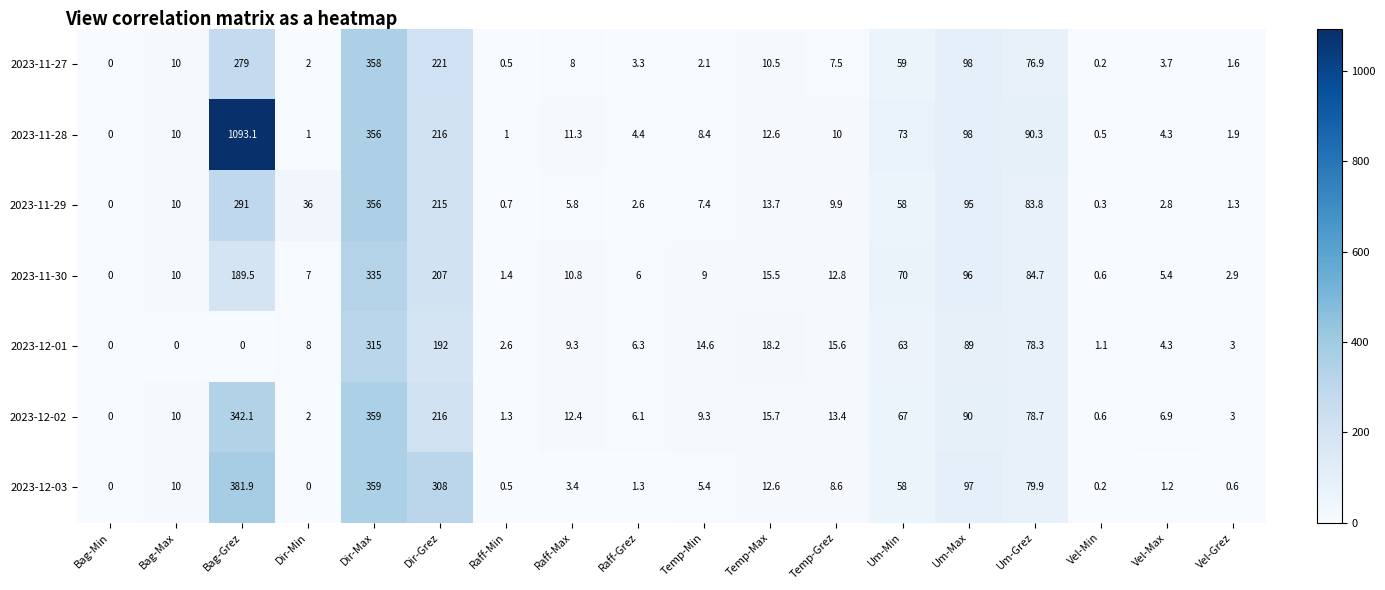

At how many categories does at least one series exceed 886?

1